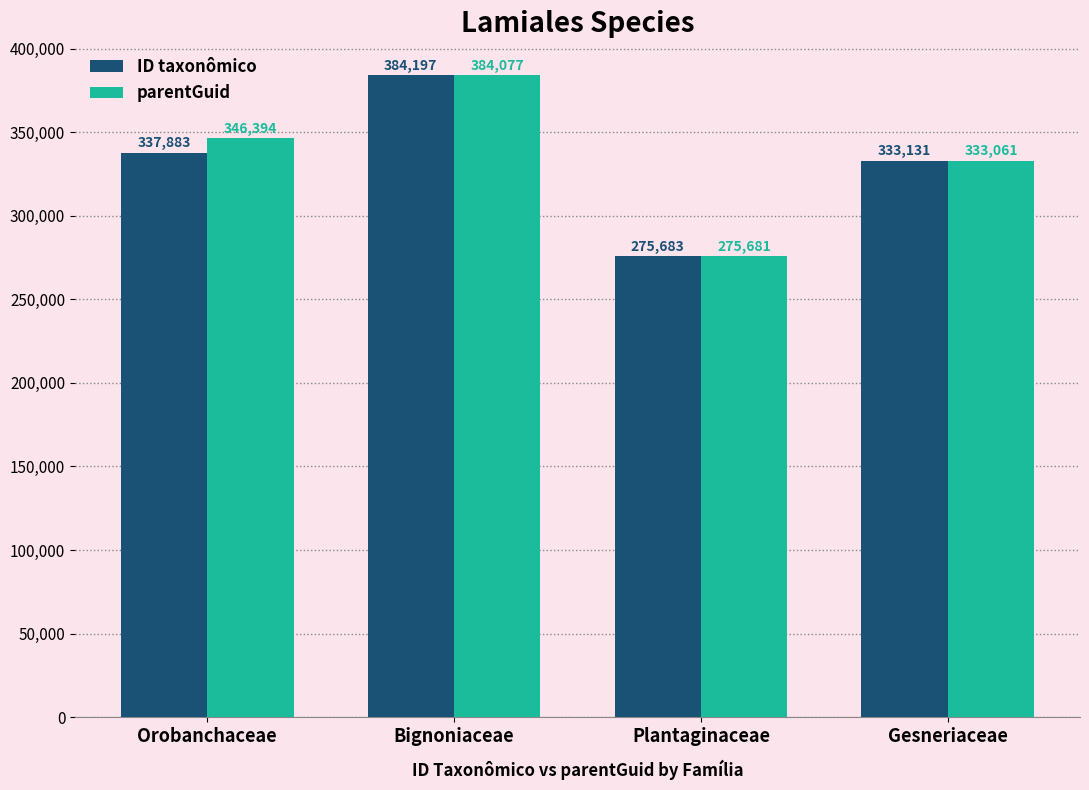

What is the approximate value of ID taxonômico at Gesneriaceae?

333131